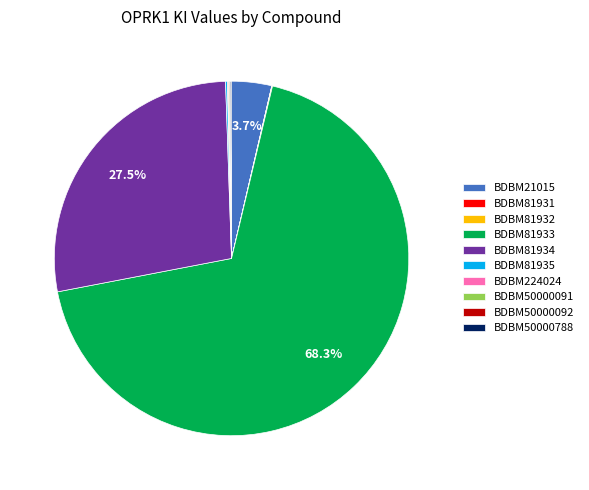

Which category has the biggest portion of the pie?

BDBM81933